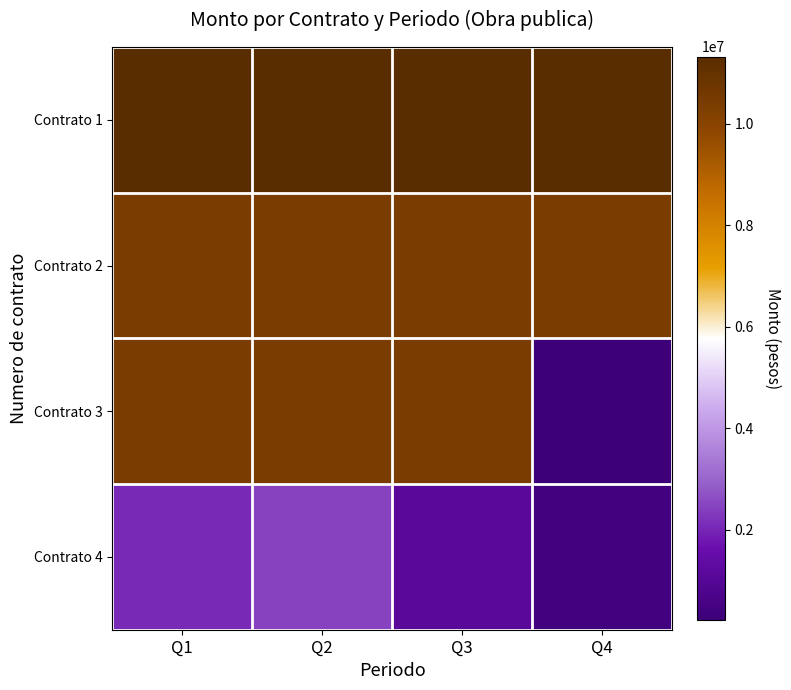

At Q4, list the series in order from largest to smallest.

Contrato 1, Contrato 2, Contrato 4, Contrato 3